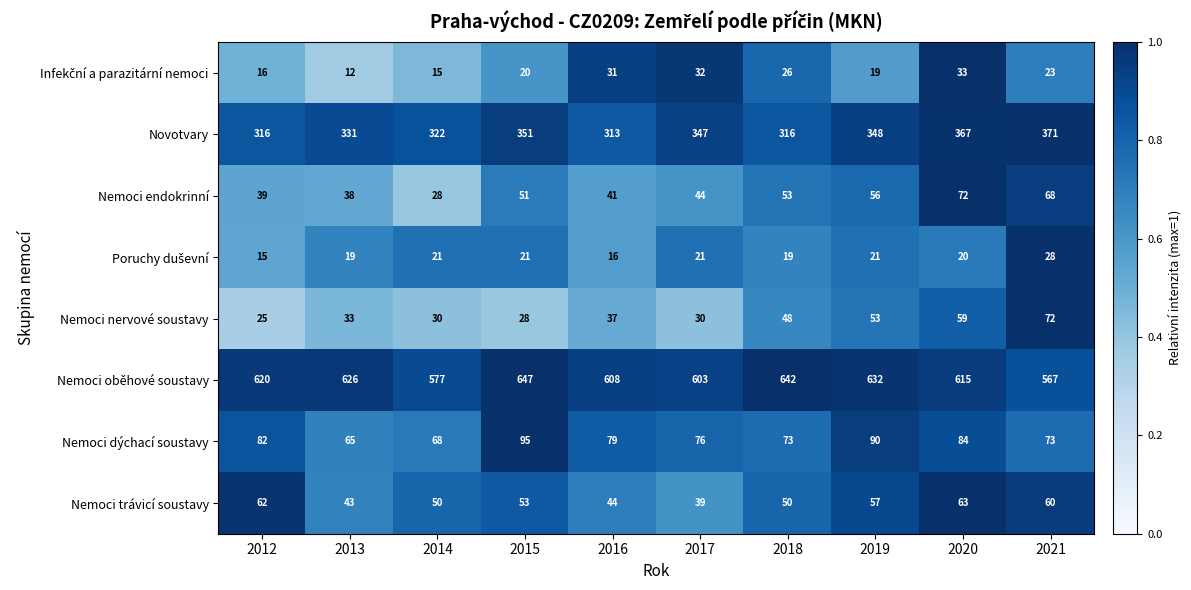

Between 2018 and 2020, which series saw the biggest shift?

Novotvary